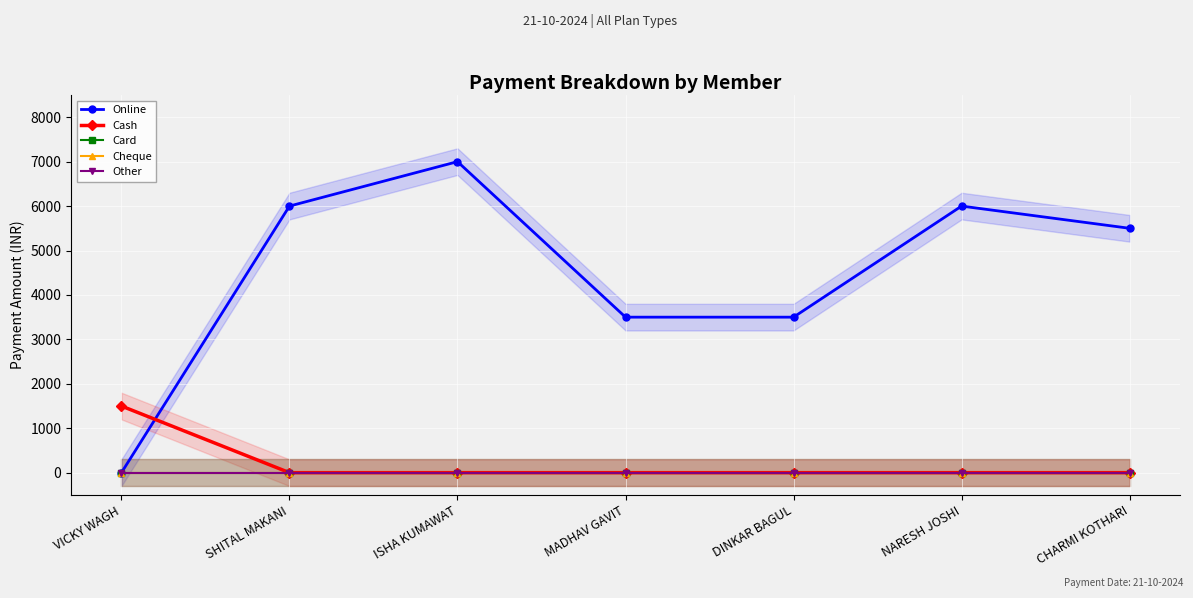

True or false: Cash has a value of 0 at SHITAL MAKANI.

True